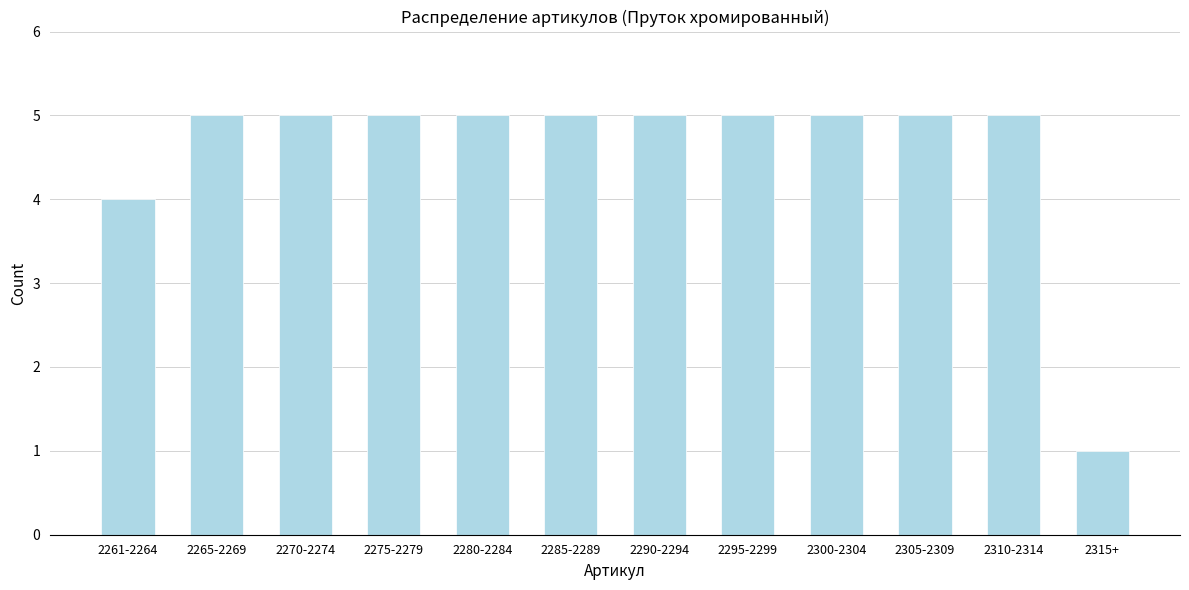

Reading left to right, transcribe all the data shown in this chart.

2261-2264=4	2265-2269=5	2270-2274=5	2275-2279=5	2280-2284=5	2285-2289=5	2290-2294=5	2295-2299=5	2300-2304=5	2305-2309=5	2310-2314=5	2315+=1